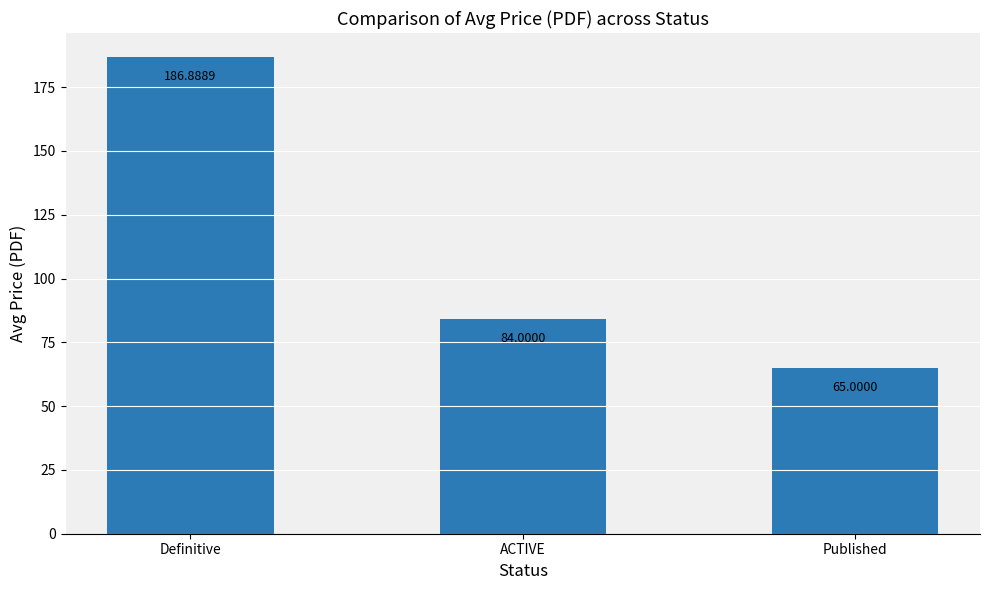

How many data points does each series have?

3